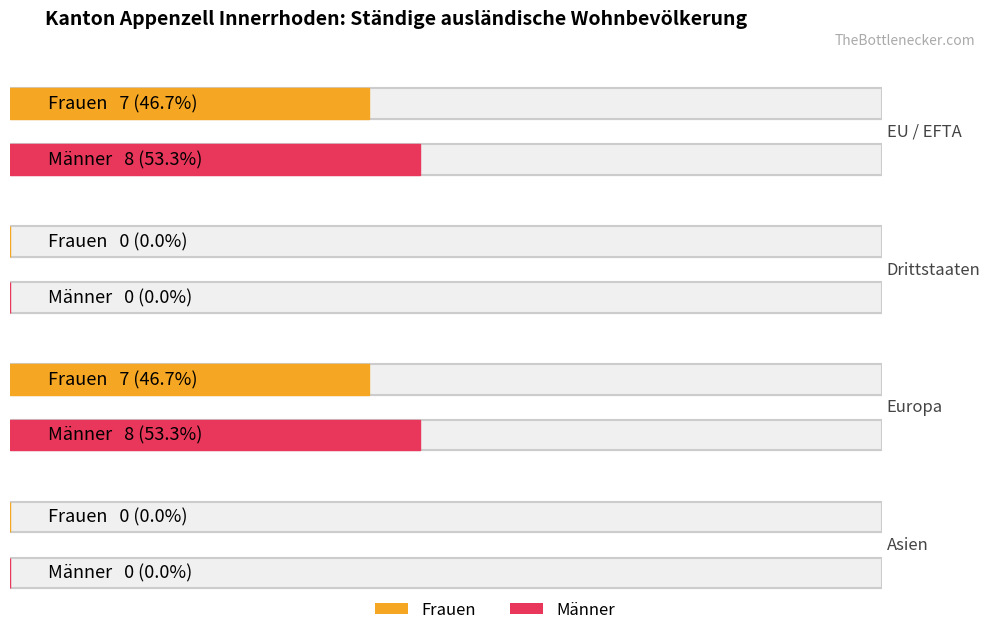

What is the label of the 3rd bar from the left?

Europa